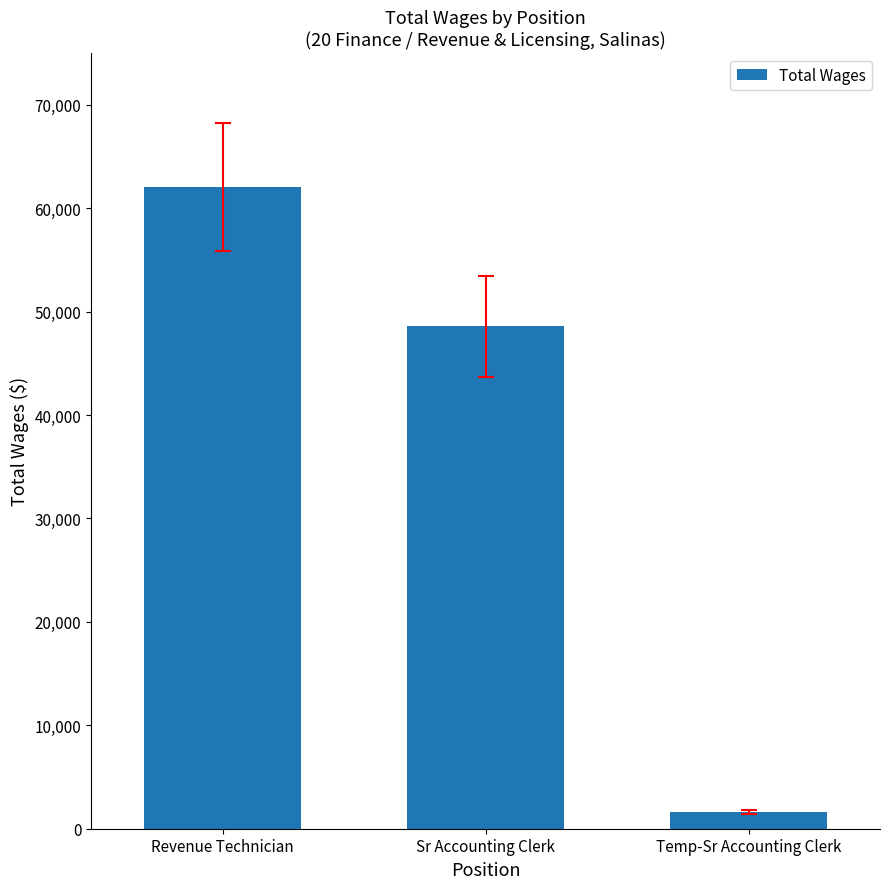

How many categories are shown in the chart?

3